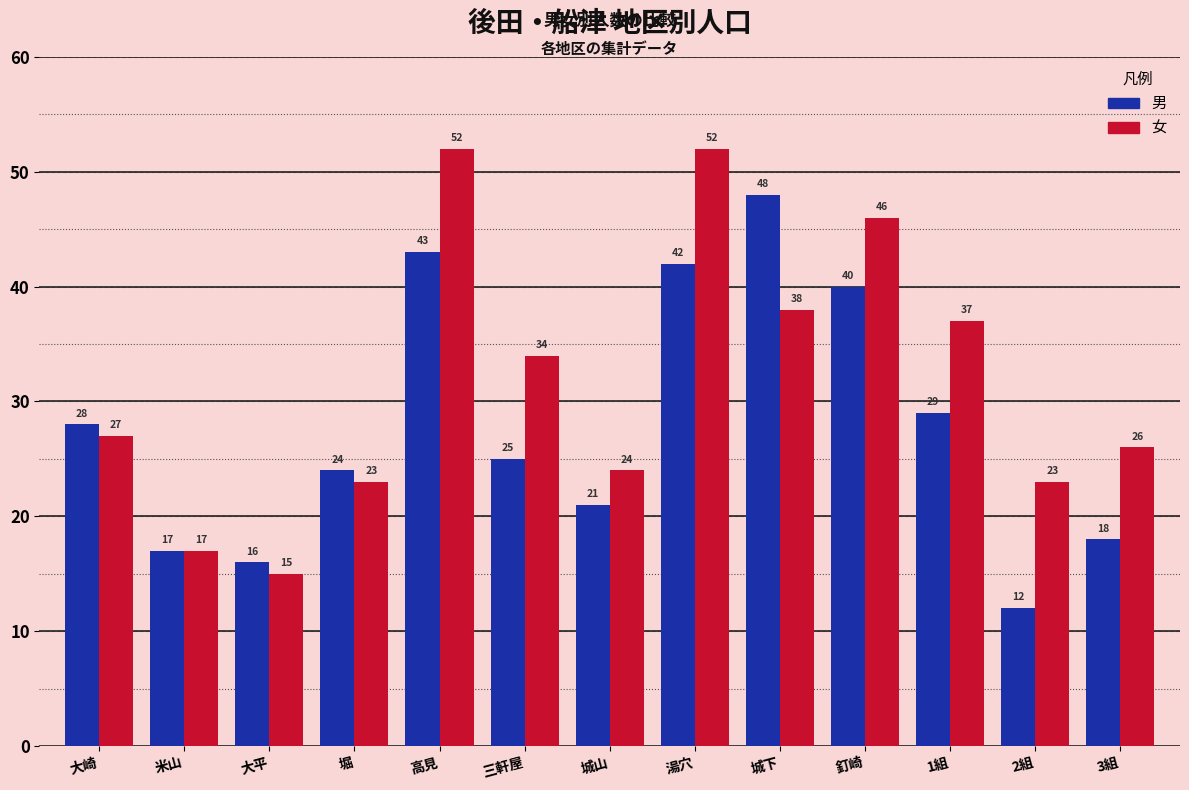

At which category does the chart reach its minimum across all series?

2組